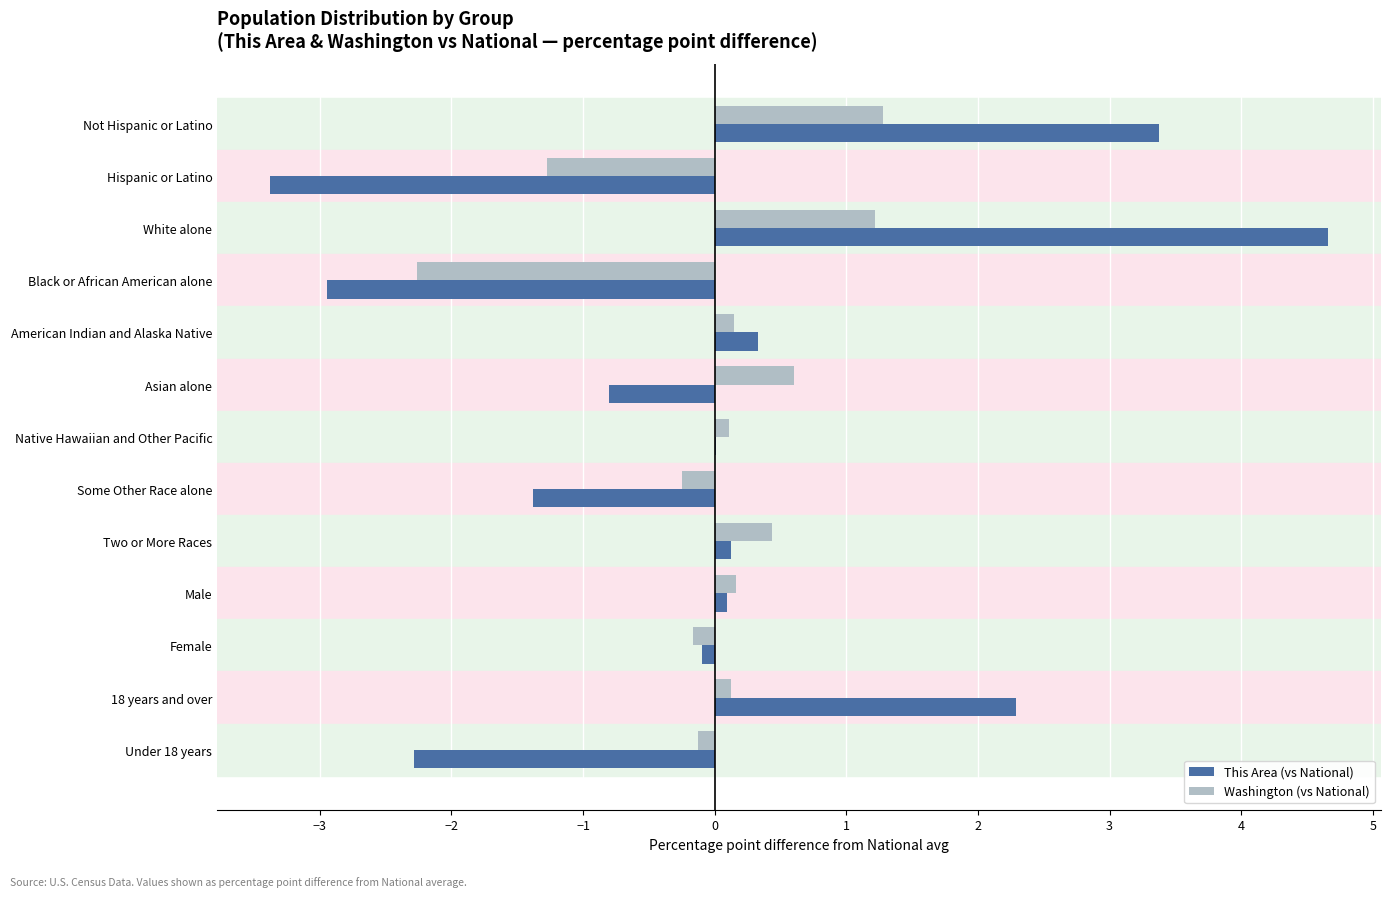

Which series has the widest spread of values?

This Area (vs National)